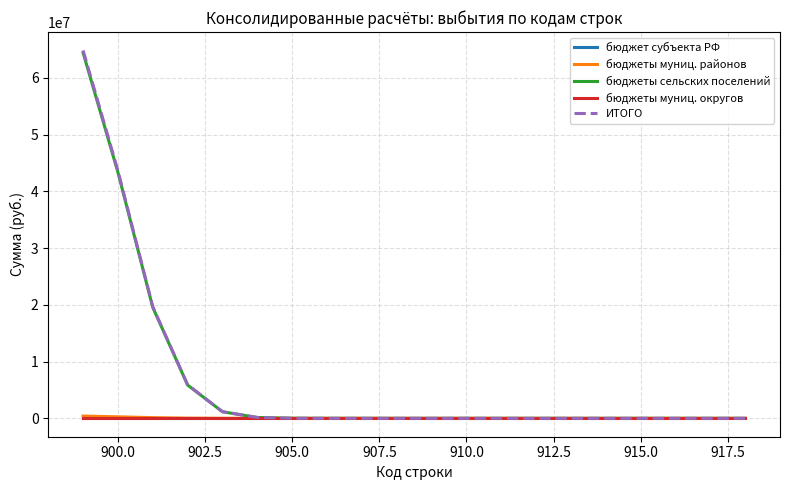

At how many categories does at least one series exceed 6084815?

3